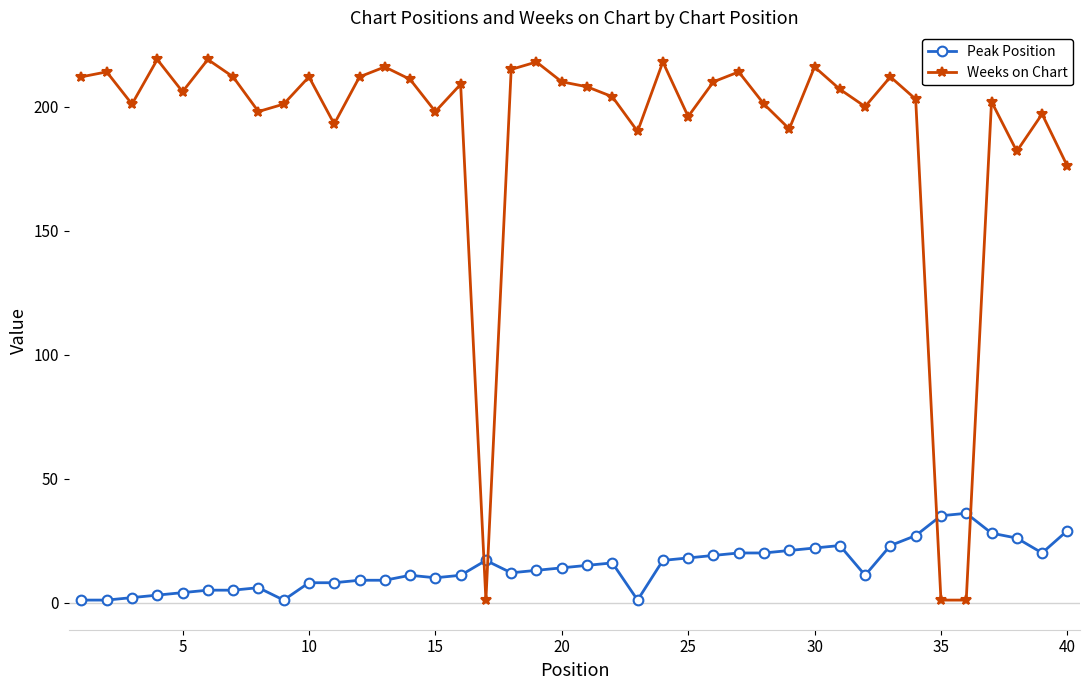

What are all the series names shown in the legend?

Peak Position, Weeks on Chart